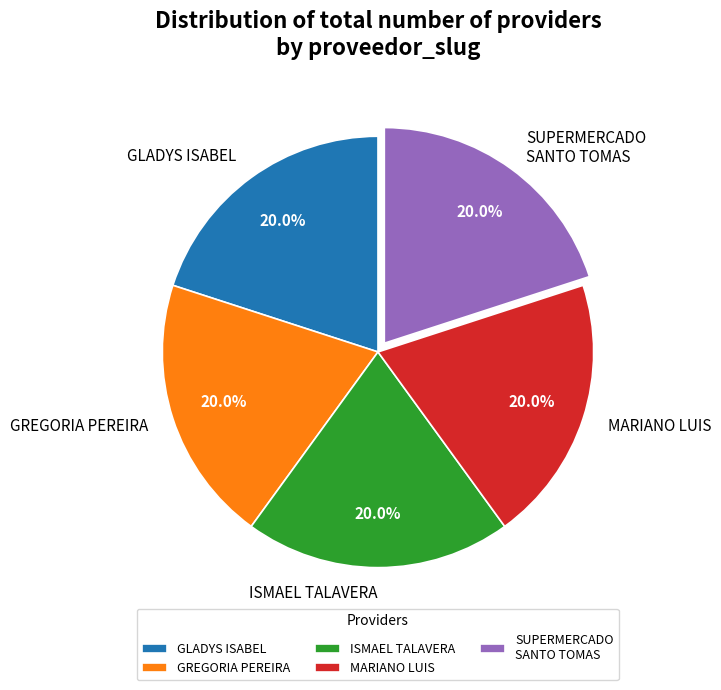

How much of the chart is everything except GLADYS ISABEL?

80.0%